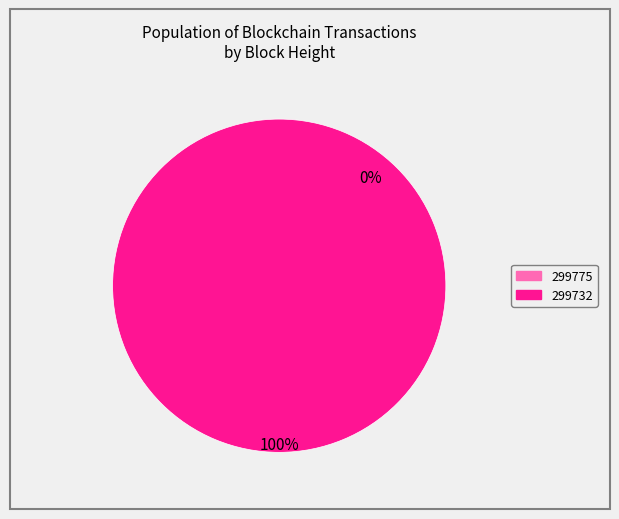

How many slices are in this pie chart?

2